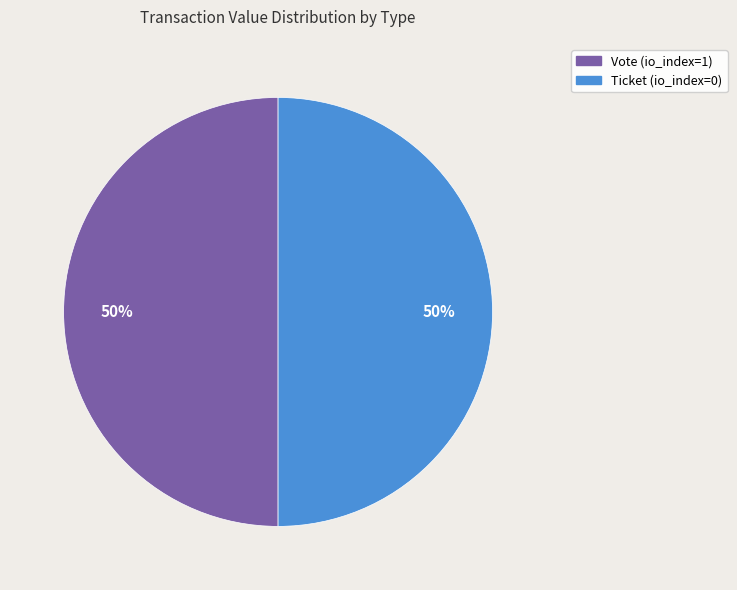

What is the ratio of the value at Vote (io_index=1) to the value at Ticket (io_index=0)?

1.0